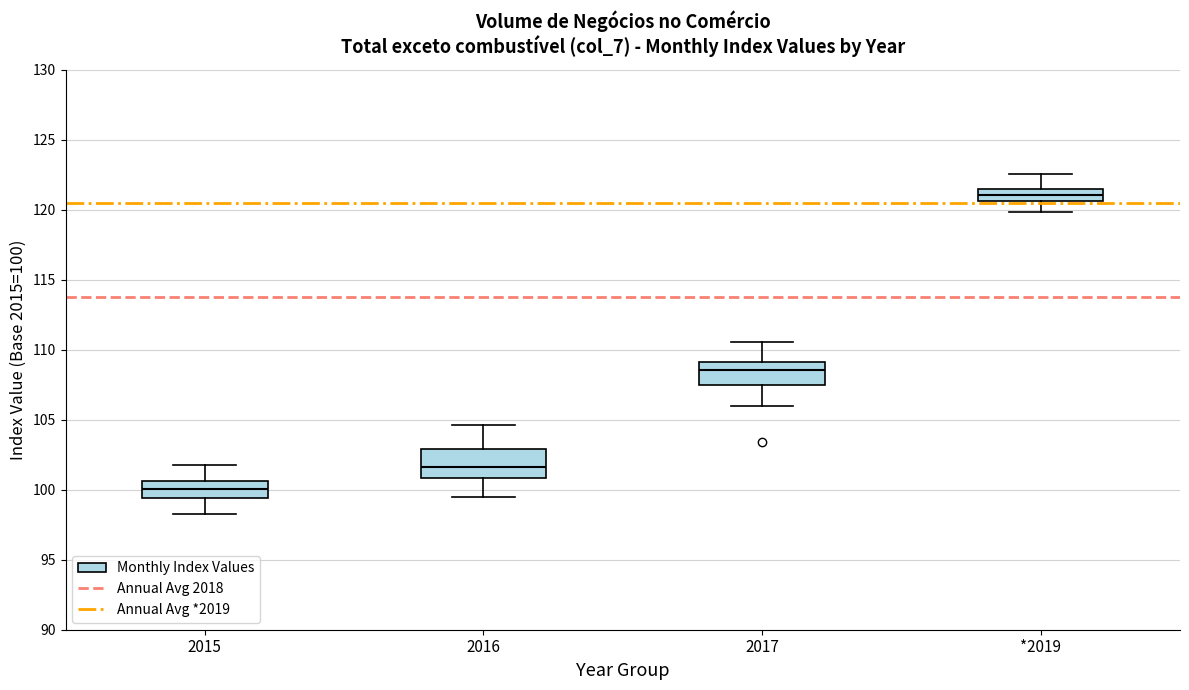

Which box's median line is the highest?

*2019